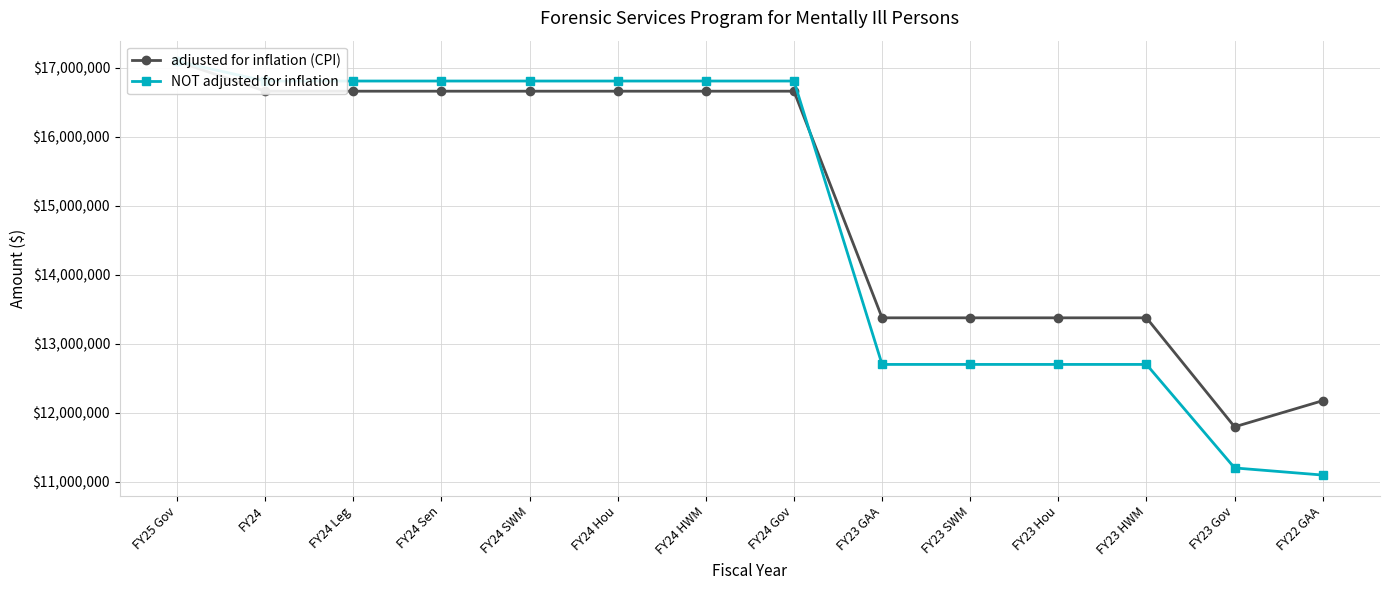

True or false: adjusted for inflation (CPI) has more than 0 interior local peaks.

False